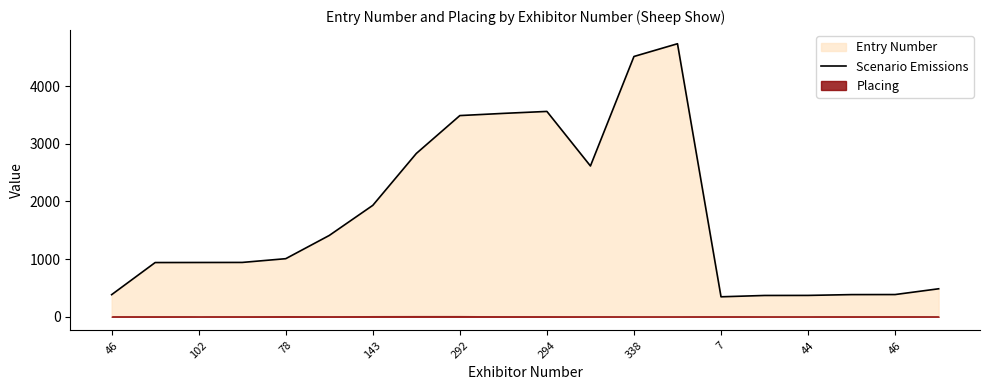

Reading left to right, what are all the values shown in this chart?

383	940	941	942	1007	1410	1932	2832	3489	3527	3561	2615	4514	4735	346	369	370	384	385	485